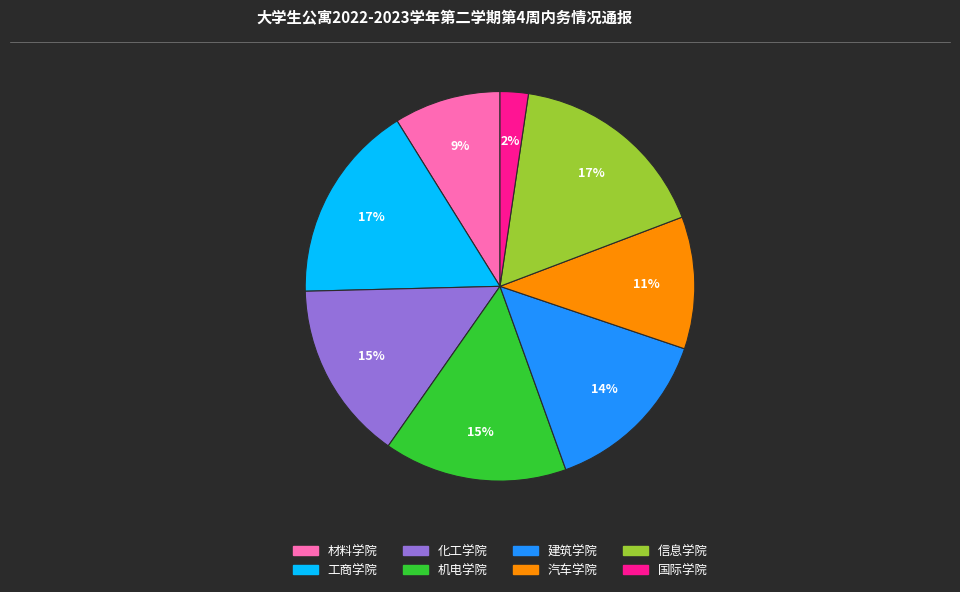

Between 材料学院 and 信息学院, which is larger?

信息学院